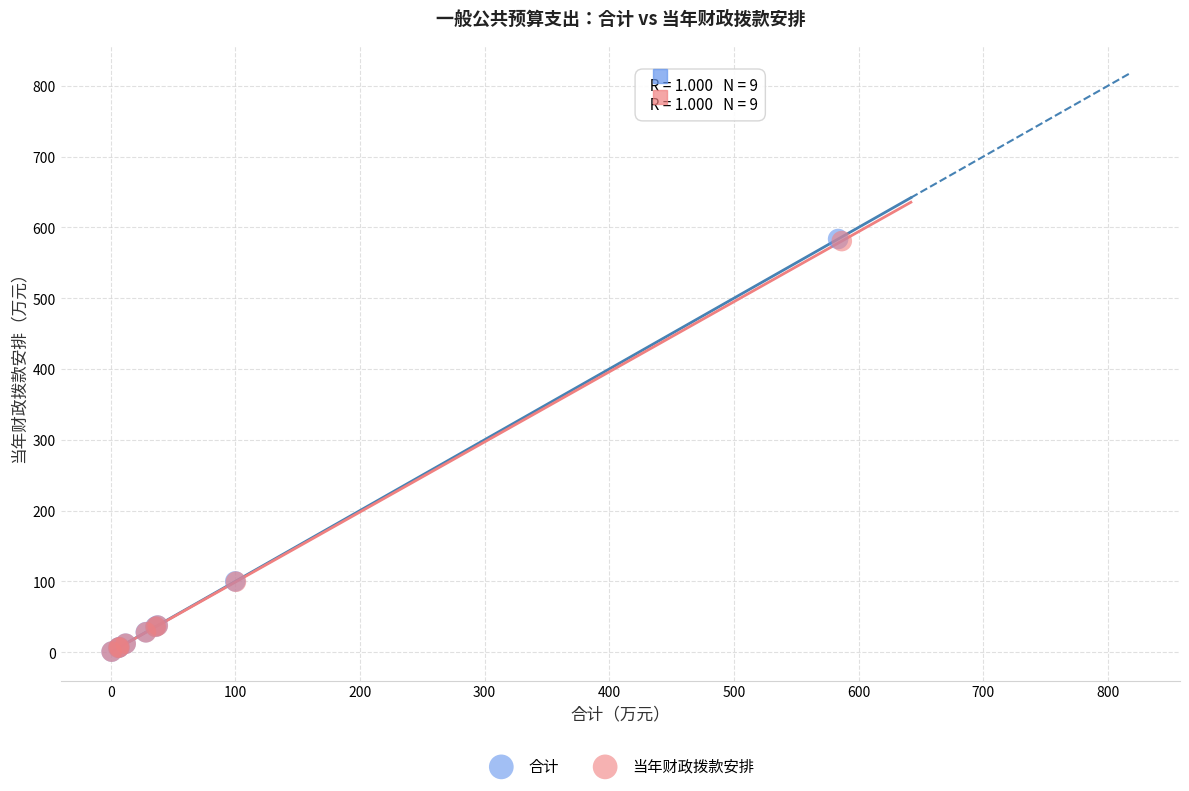

Which series has the largest Y range (max minus min)?

合计